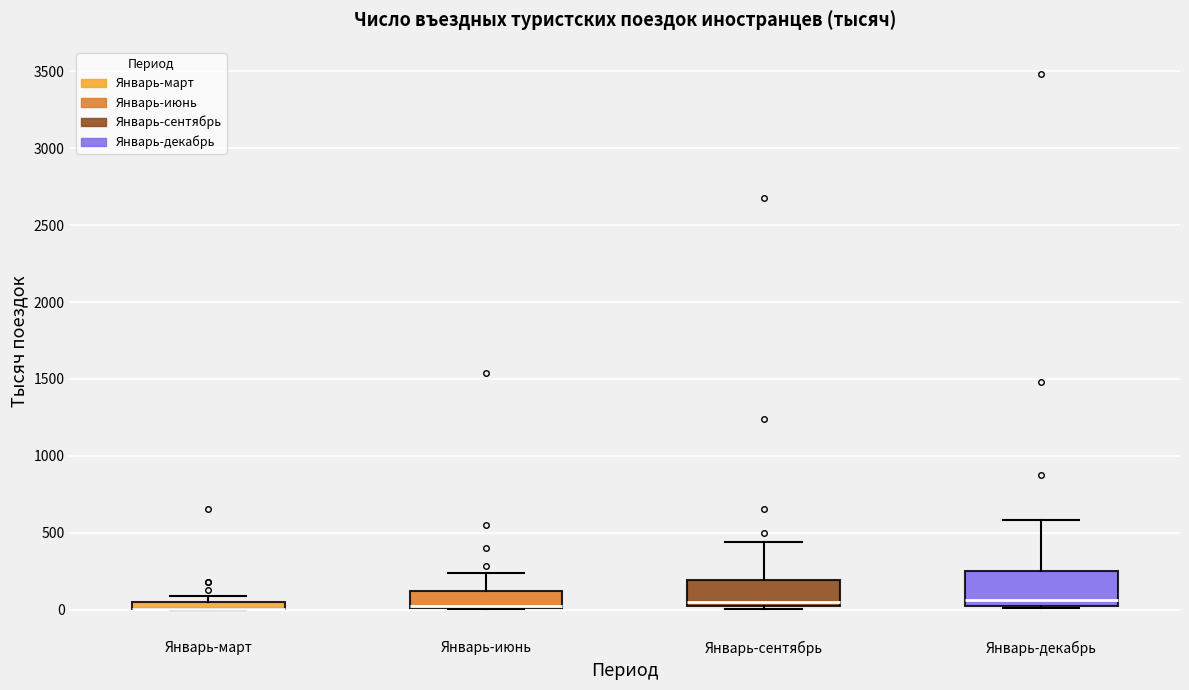

Where is the upper edge of the box for Январь-март on the y-axis? The values are not printed on the chart, so give them approximately, as read against the axis.

50